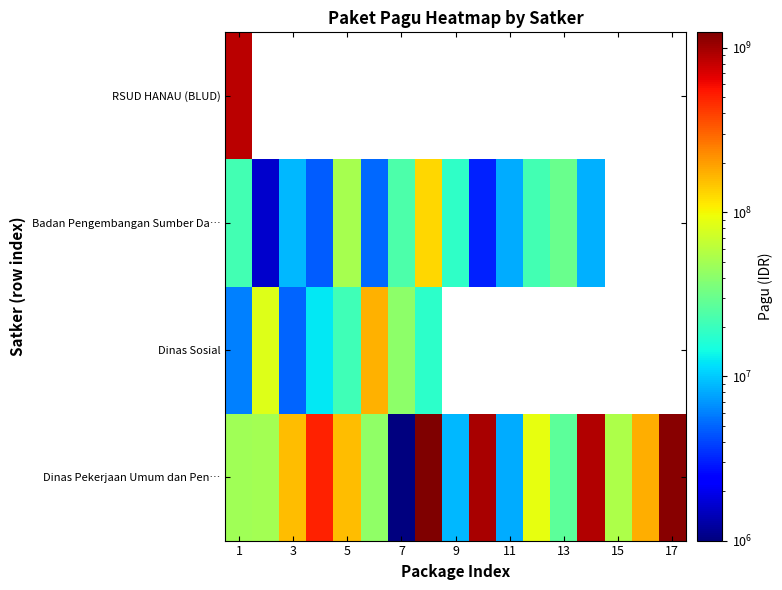

How many categories are shown in the chart?

17